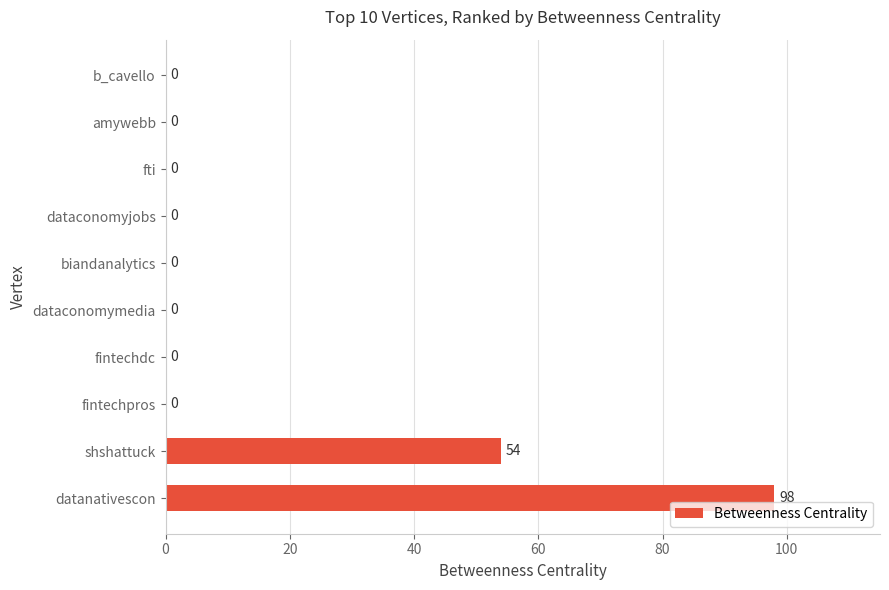

What is the sum of all values?

152